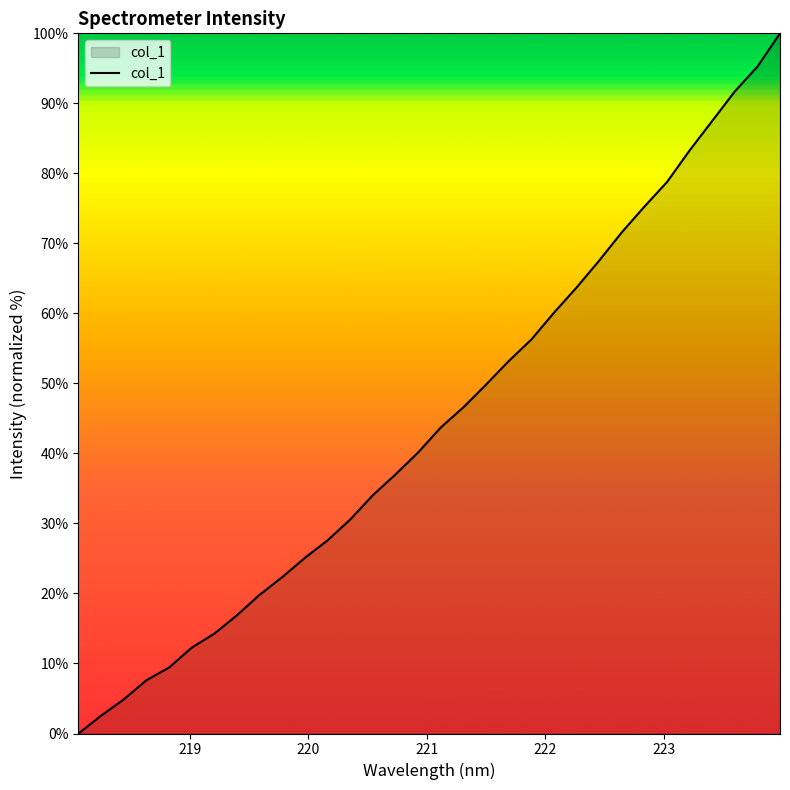

What is the greatest value displayed?

100.0